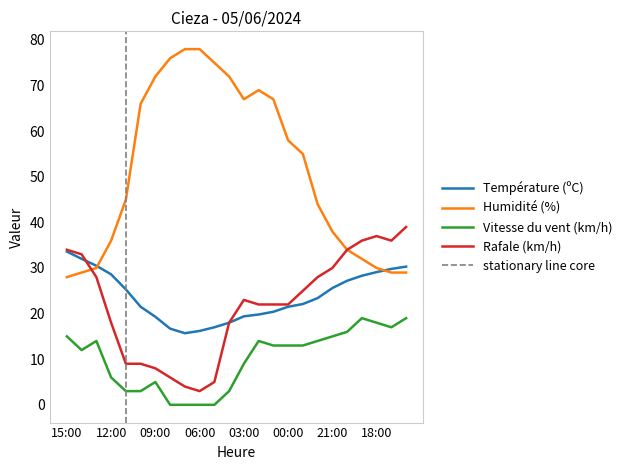

What is the label of the 3rd point from the left?

13:00